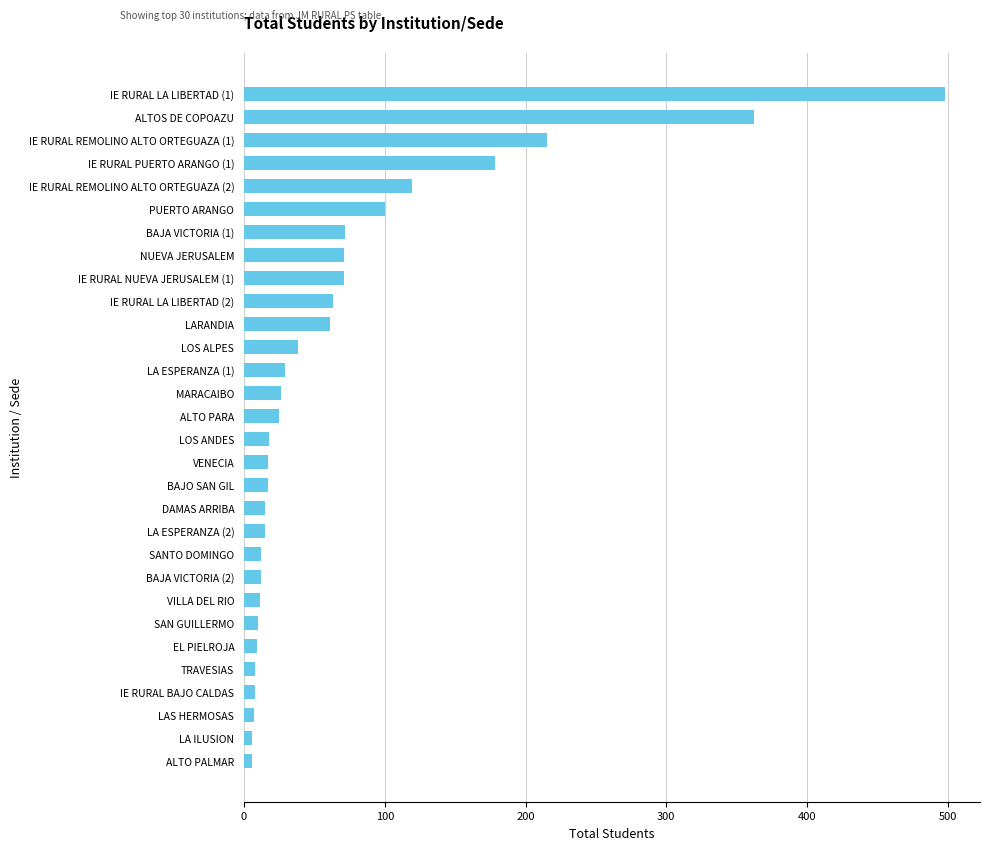

What is the maximum value shown in the chart?

498